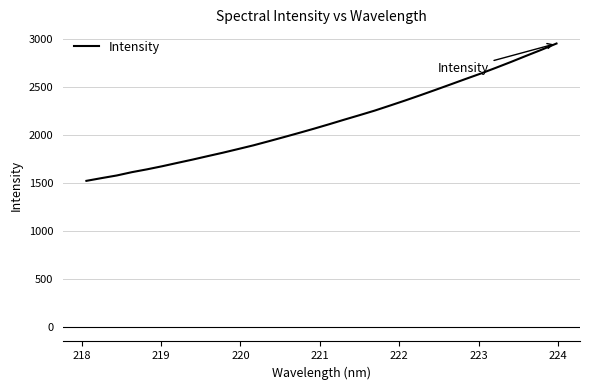

What is the greatest value displayed?

2951.4